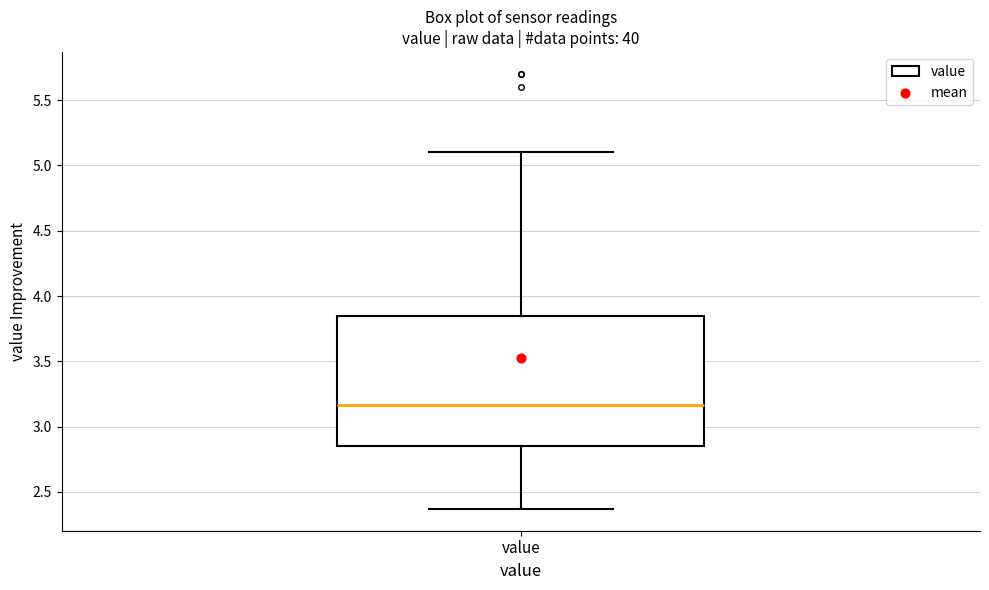

Transcribe this box plot: give where the median line is, the range the box spans, and where the two whiskers end, as read against the y-axis. The values are not printed on the chart, so give them approximately, as read against the axis.

median 3.15, box 2.85 to 3.85, whiskers 2.35 to 5.10